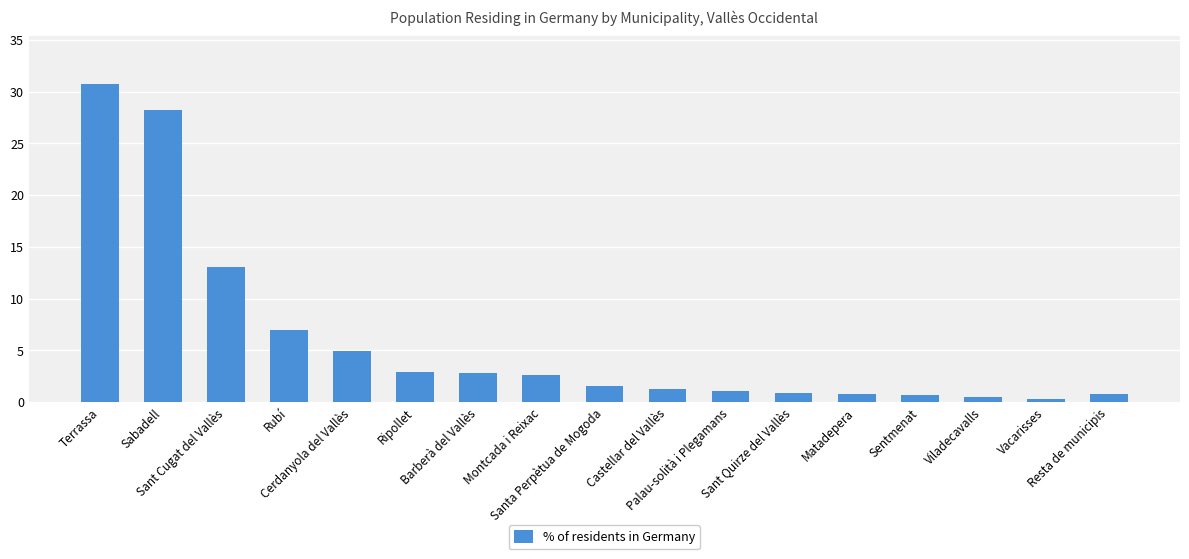

Count the number of data series in this chart.

1